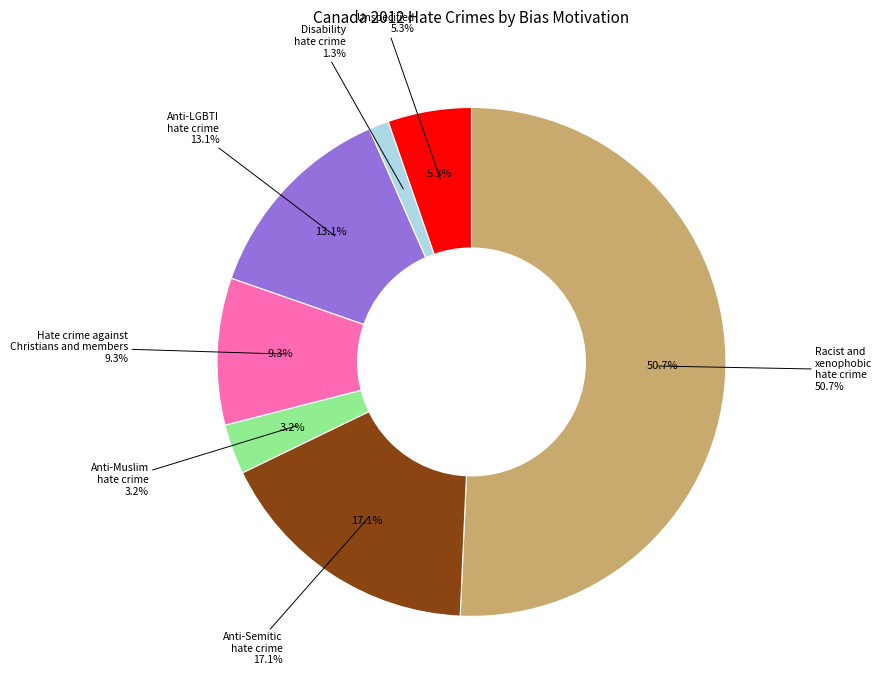

Count the number of slices in the pie.

7